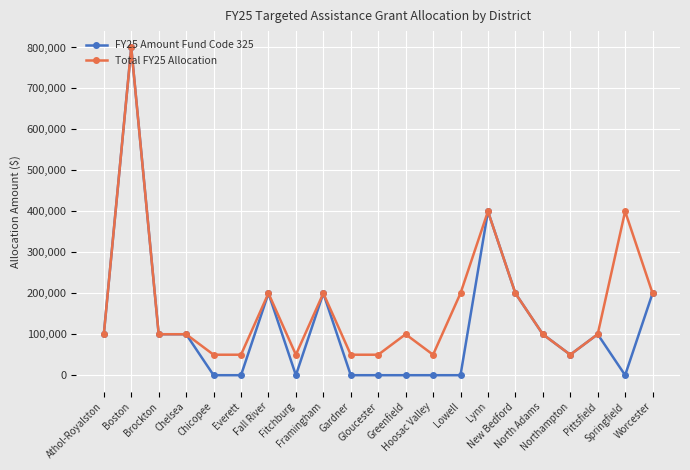

List the series in order of their overall mean, lowest first.

FY25 Amount Fund Code 325, Total FY25 Allocation